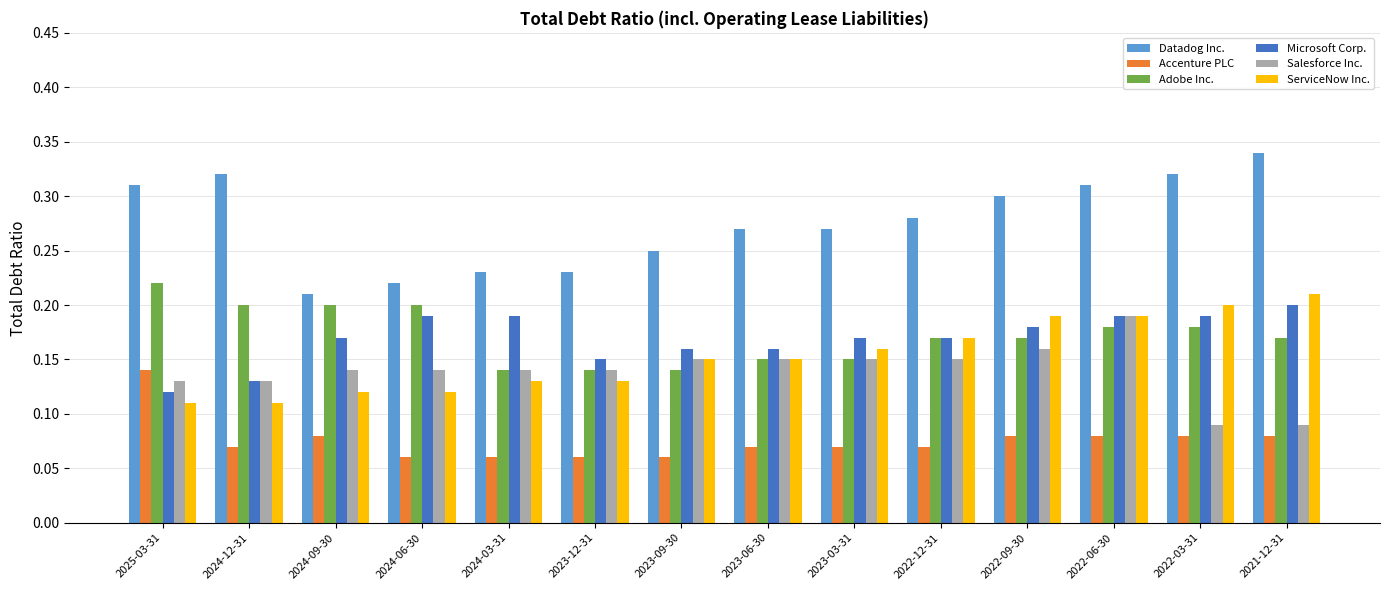

Which series changed the most between 2024-09-30 and 2024-03-31?

Adobe Inc.